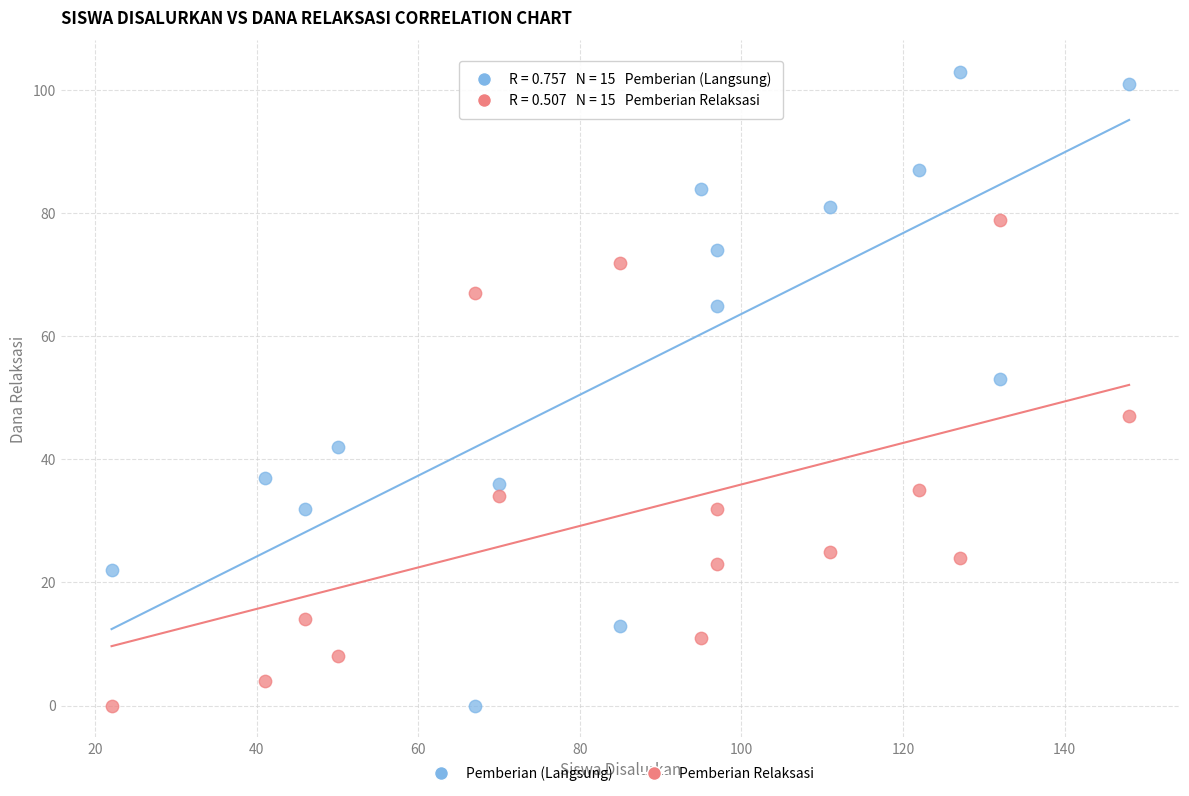

Which series has the widest spread of Y values?

Pemberian (Langsung)